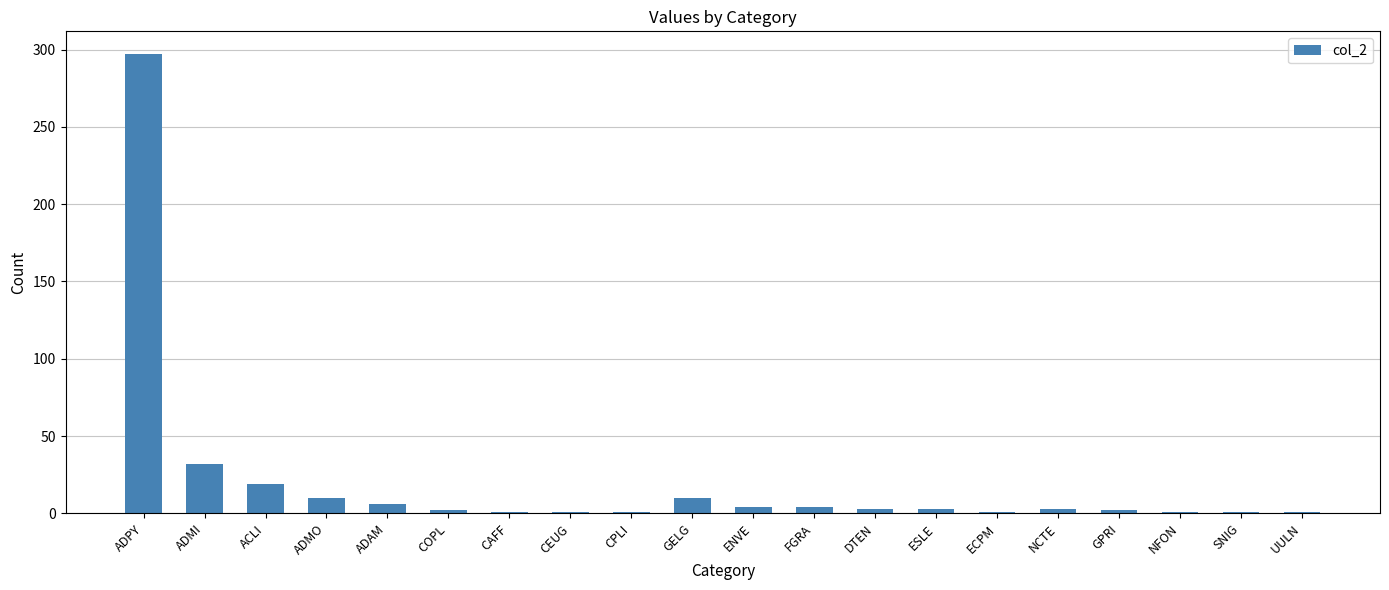

Are the bars horizontal?

No